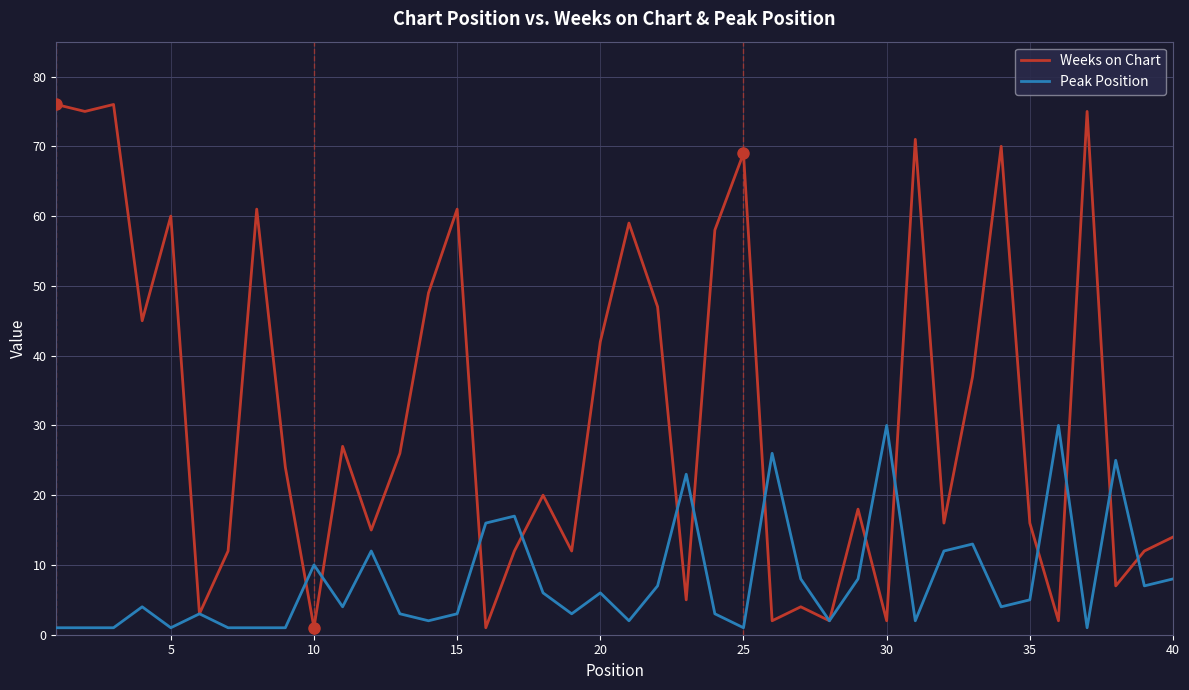

List the series in order of their overall mean, highest first.

Weeks on Chart, Peak Position